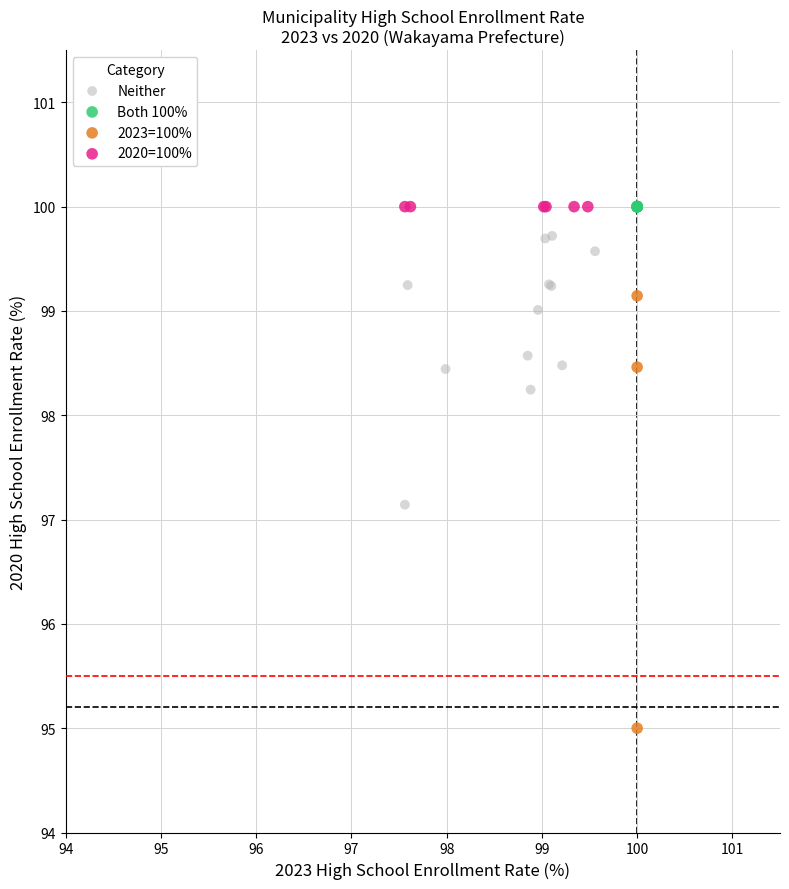

Which series reaches the minimum Y coordinate?

2023=100%